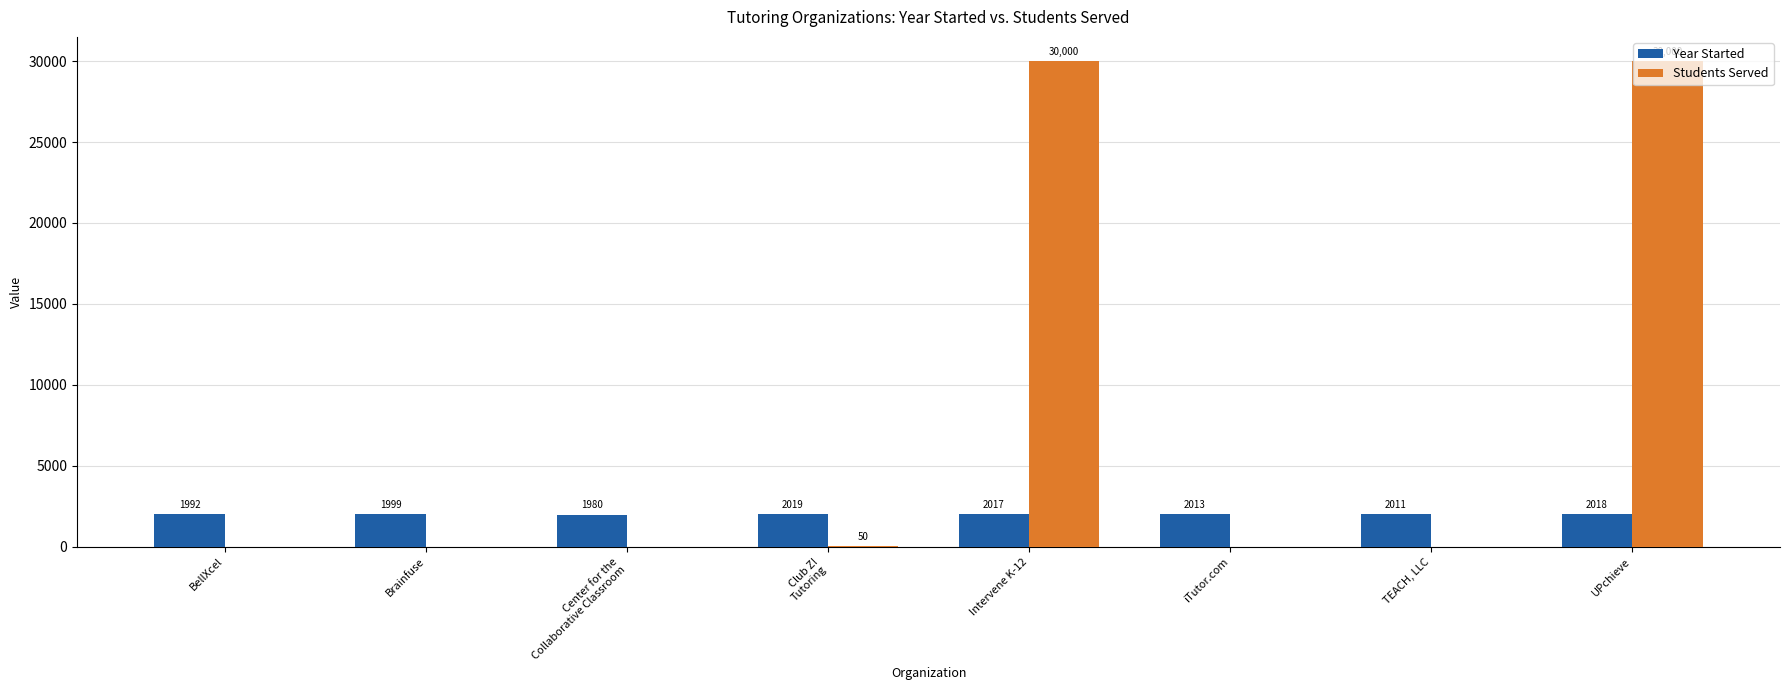

Are the bars grouped side by side (vs. stacked)?

Yes